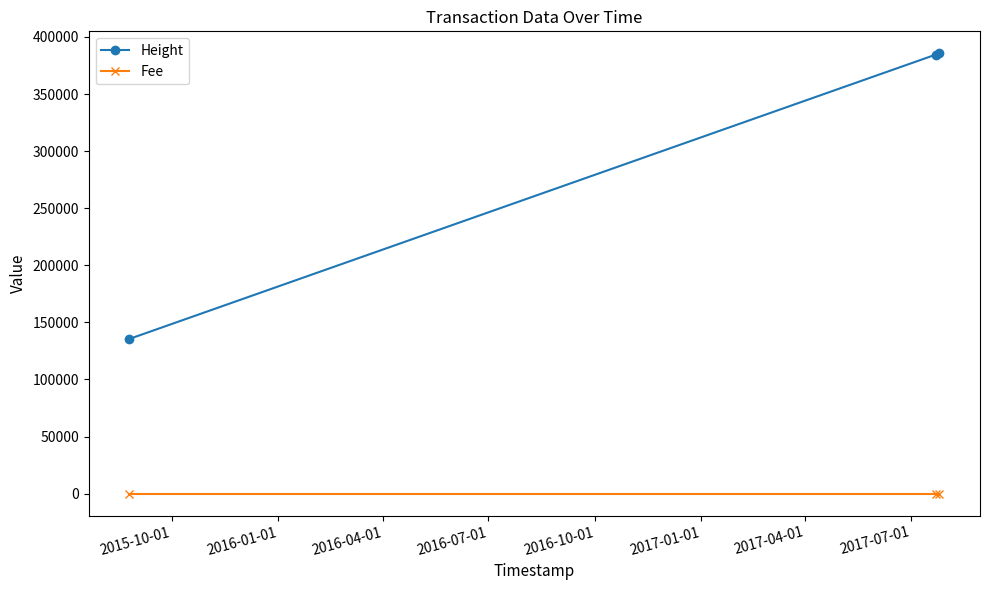

How many lines are shown in the chart?

2